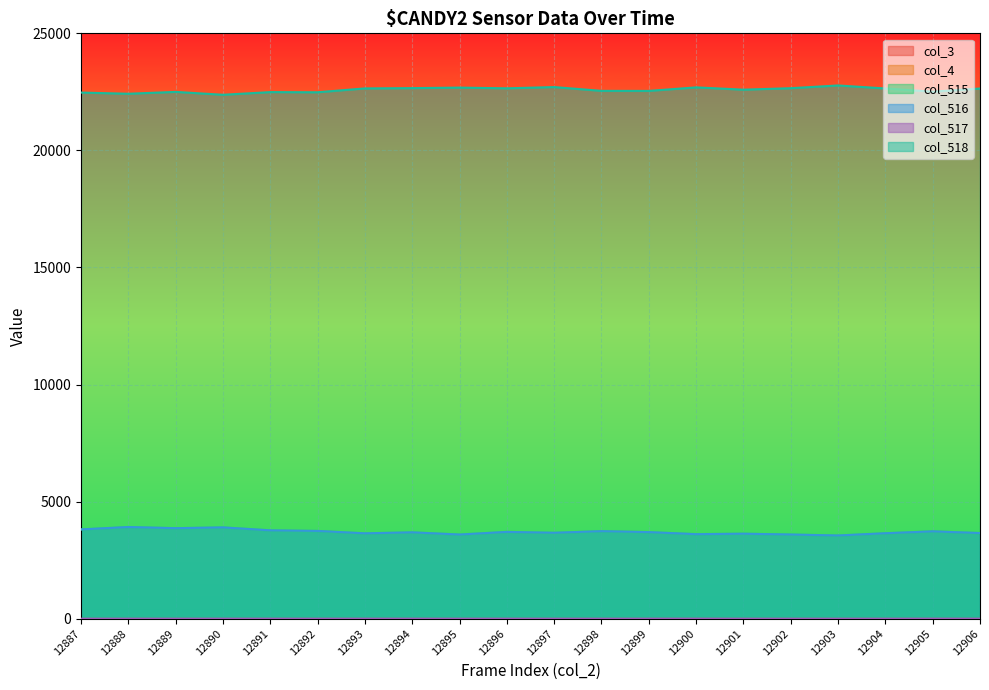

How many lines are shown in the chart?

6